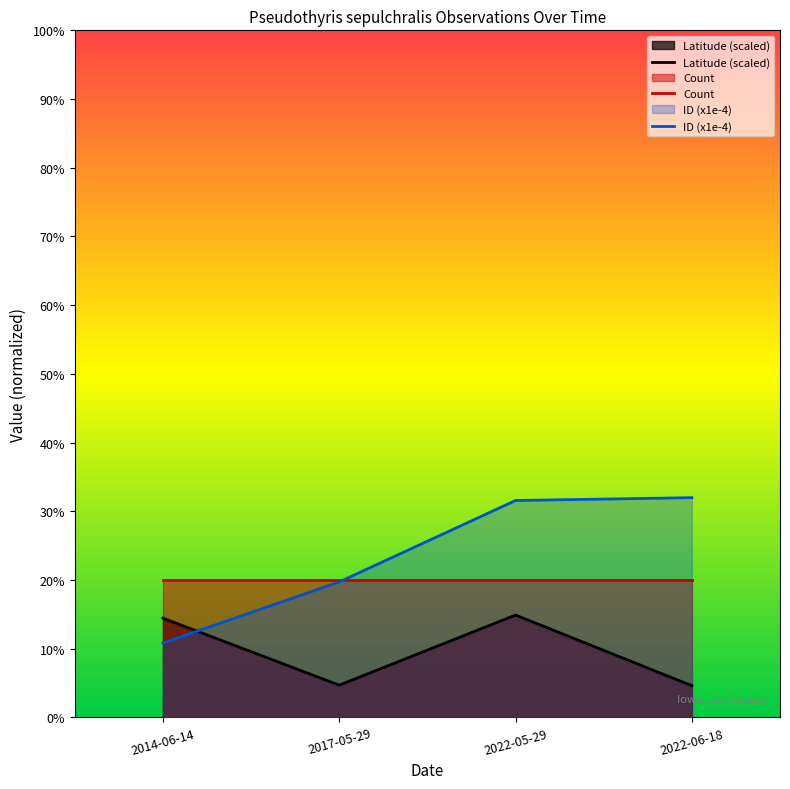

Which series changed the most between 2014-06-14 and 2022-06-18?

ID (x1e-4)